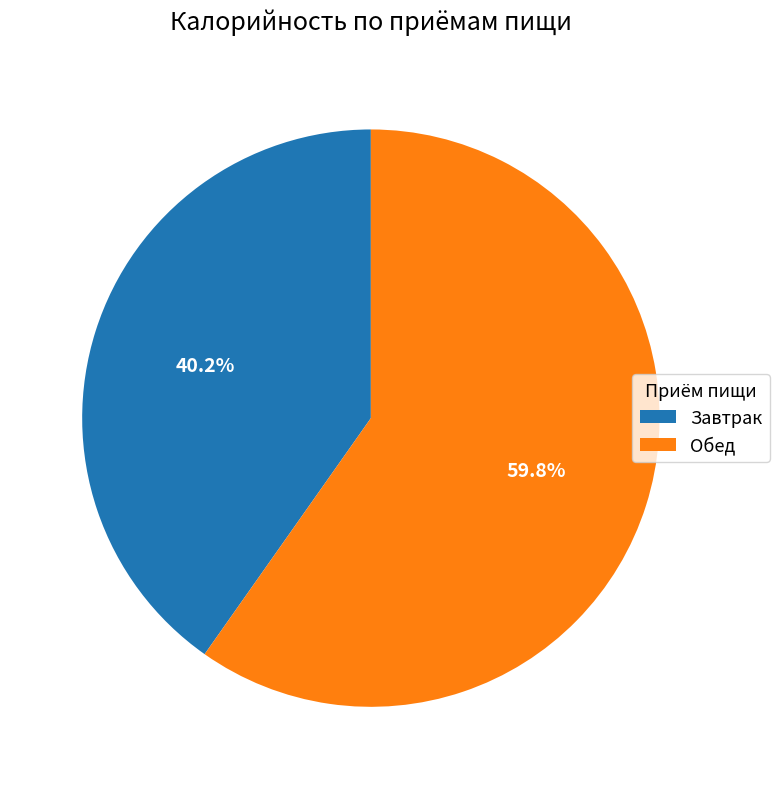

What is the smallest slice in the pie chart?

Завтрак